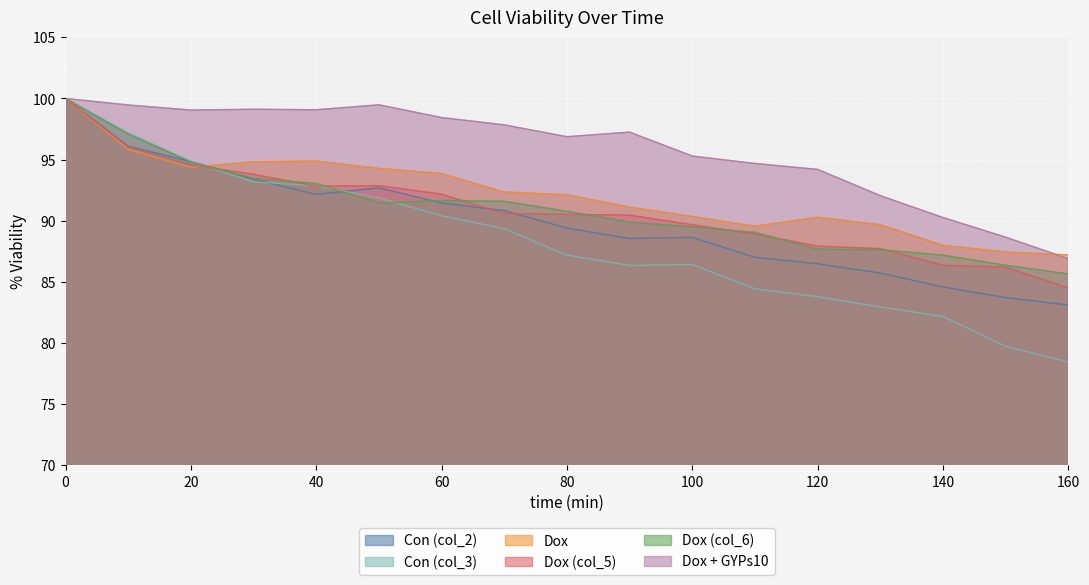

What is the sum of the Con (col_3) values at 140 and 110?

166.6